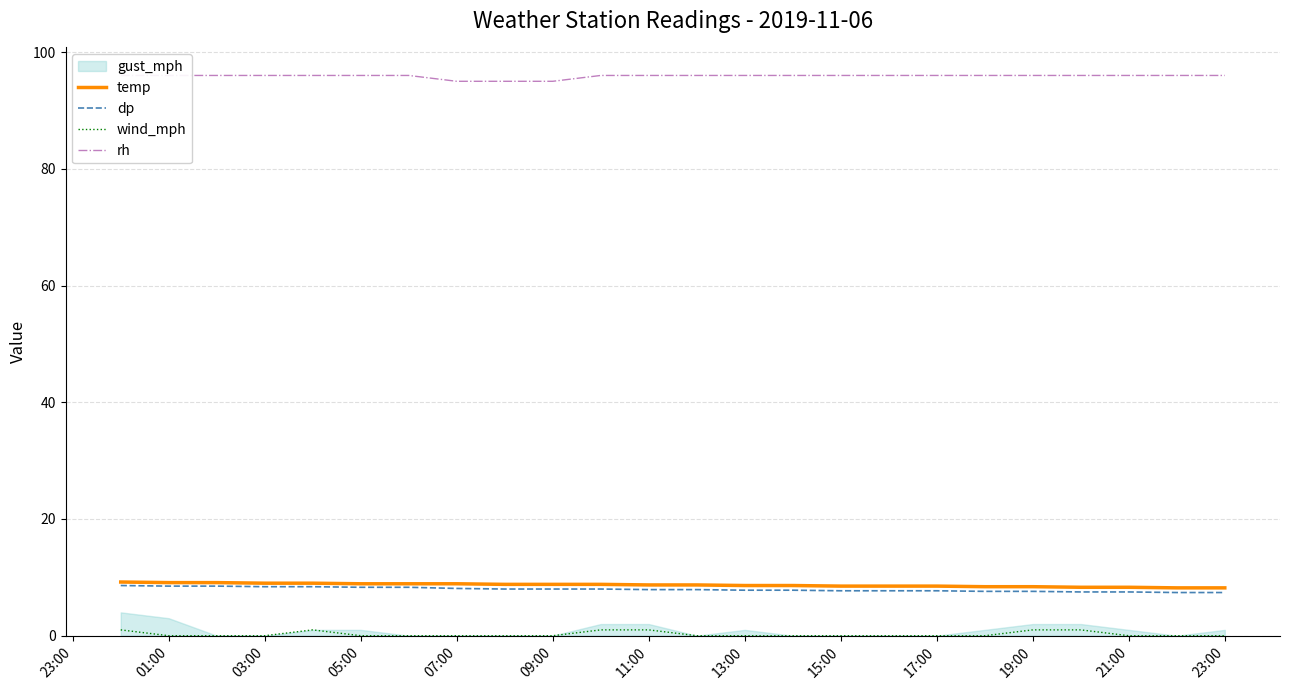

True or false: wind_mph and rh cross at least once.

False